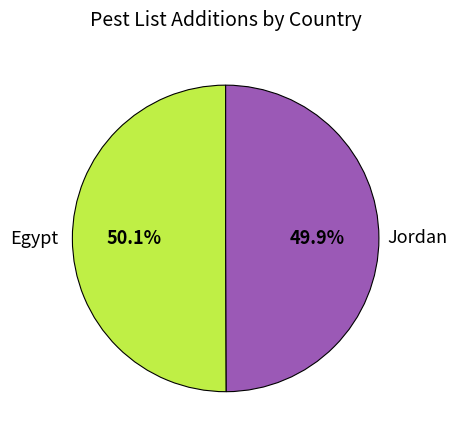

Is there any slice that represents more than half of the pie?

Yes